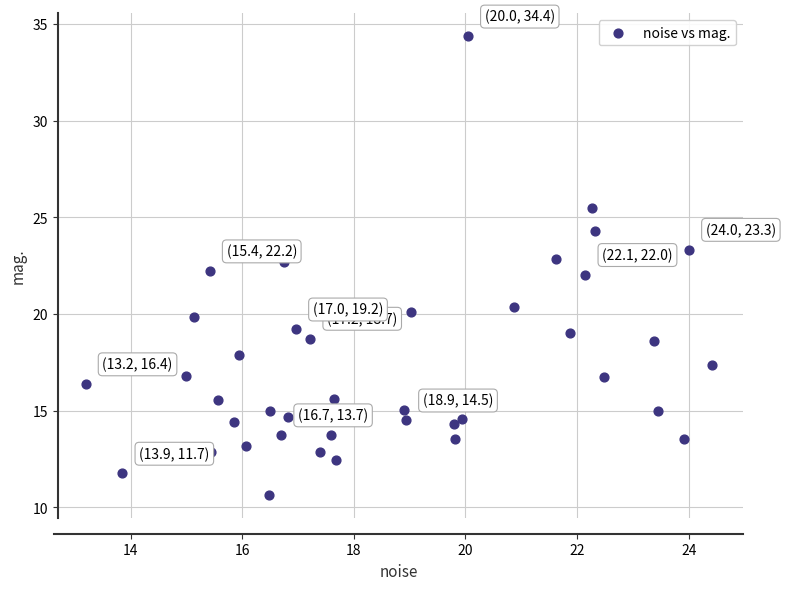

What is the range of X values (max minus min)?

11.2